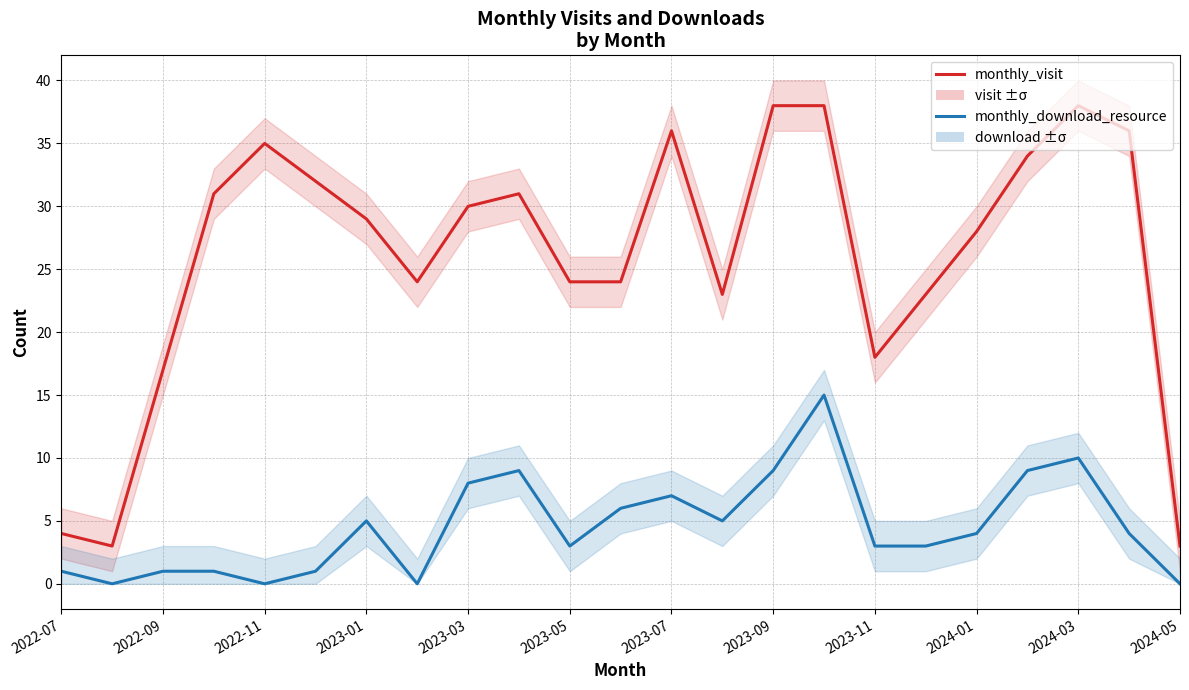

How many data points in monthly_download_resource are above 4?

10